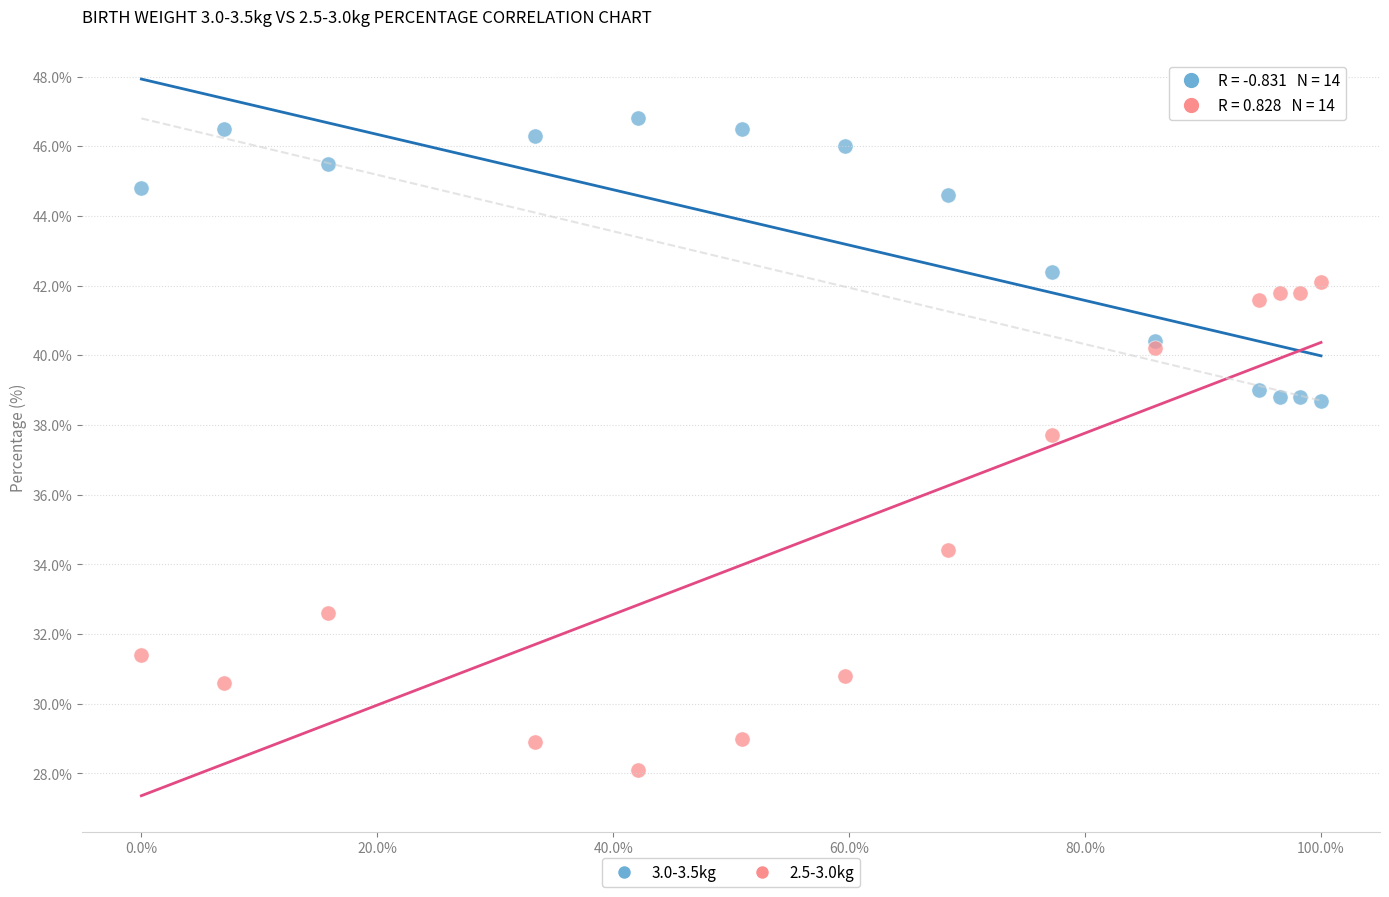

Across all series, what Y value is closest to 37?

37.7